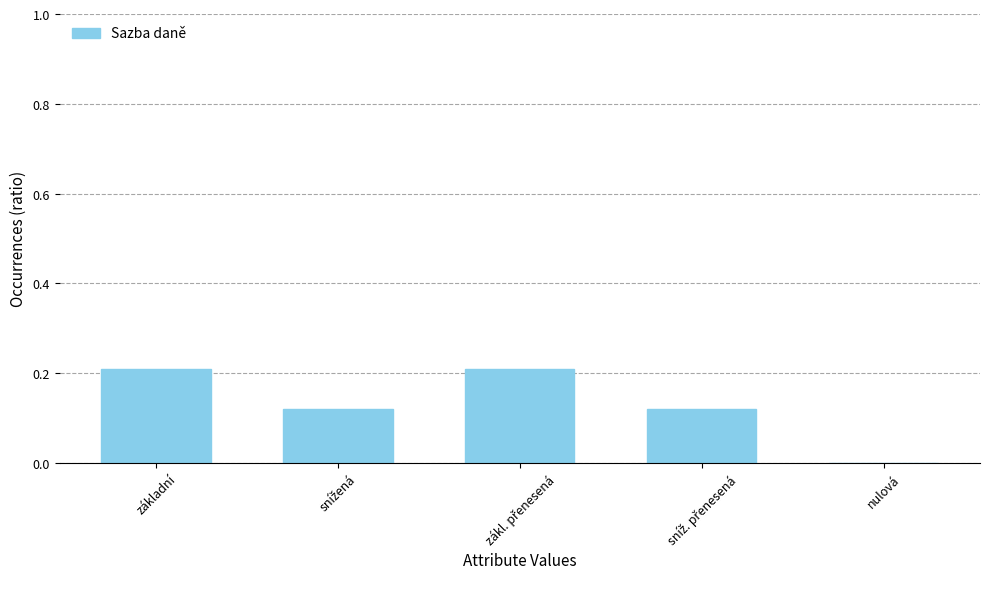

Is it true that the value at nulová is 0.0?

True